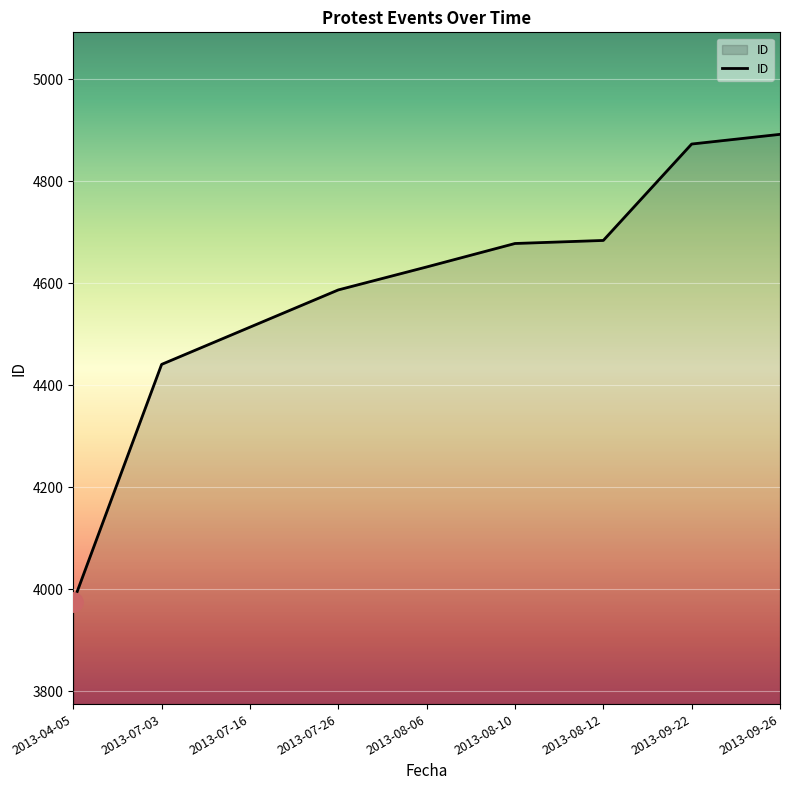

What is the change in value from 2013-07-26 to 2013-08-12?

+97